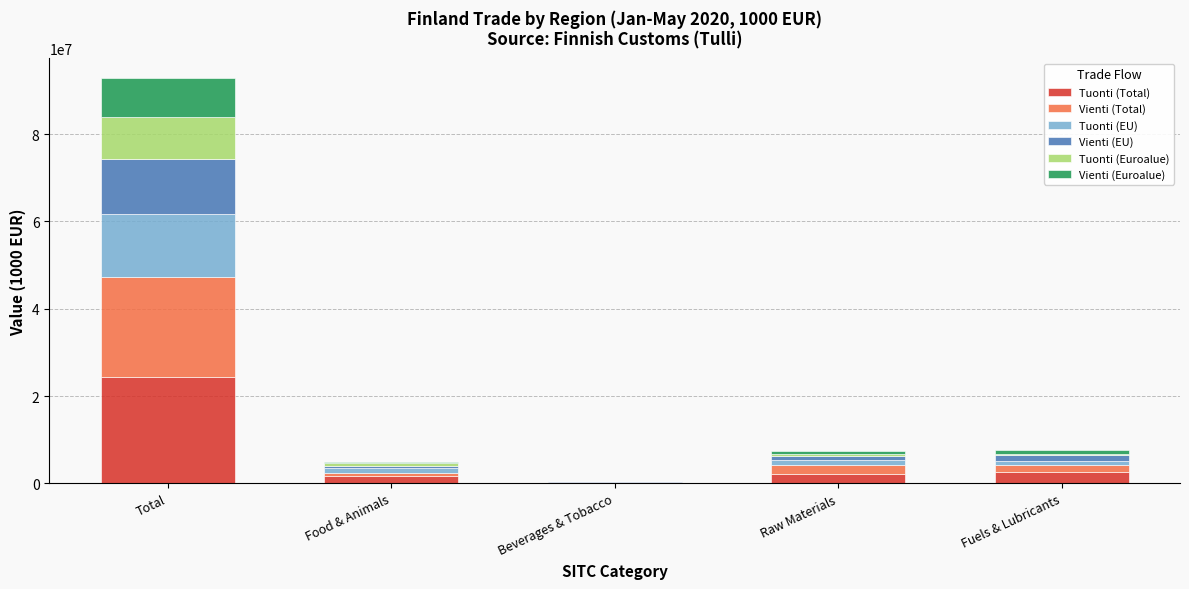

At which category is the sum across all series the highest?

Total